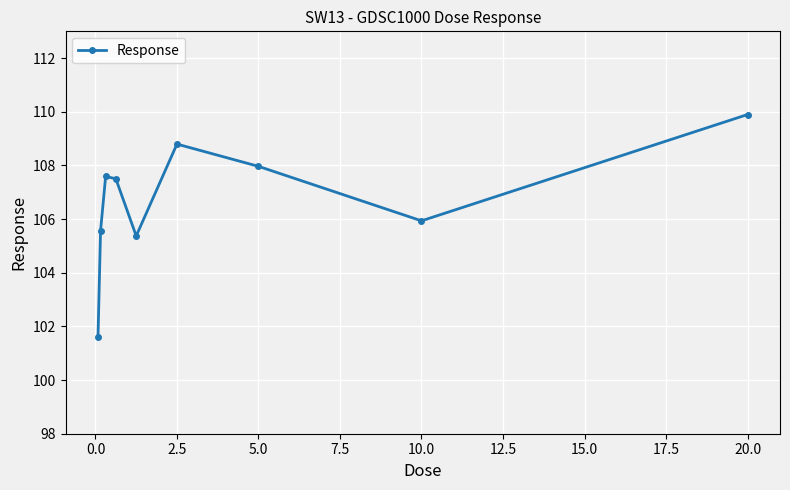

What is the value of the 8th point from the left?

105.9